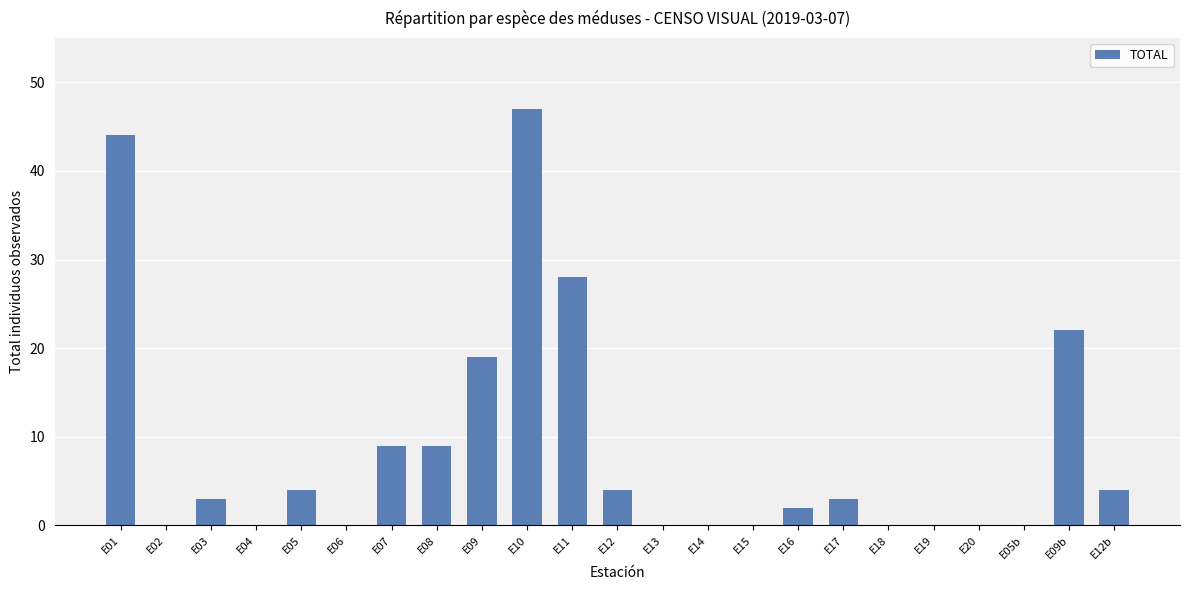

Count the number of data series in this chart.

1